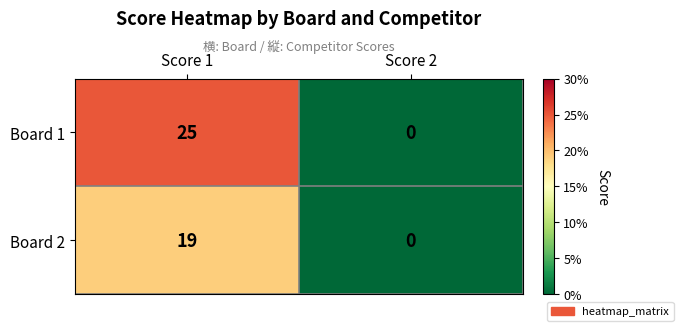

List the series in order of their peak value, highest first.

Board 1, Board 2